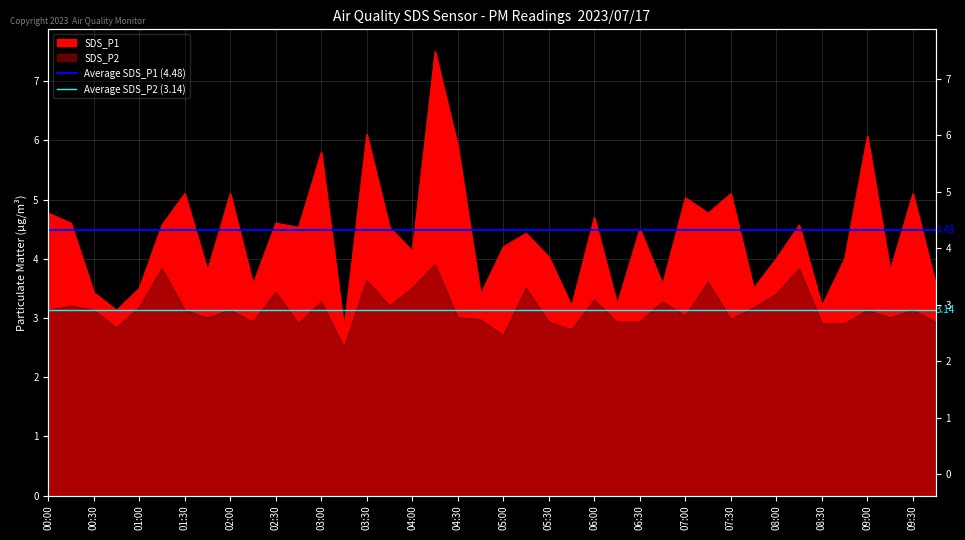

The Average SDS_P2 (3.14) series shows 3.1 at 00:00. True or false?

True